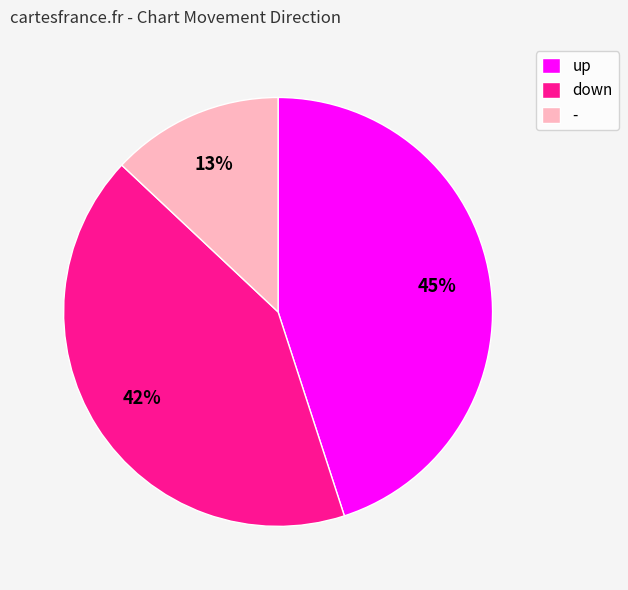

What is the ratio of the value at up to the value at -?

3.5